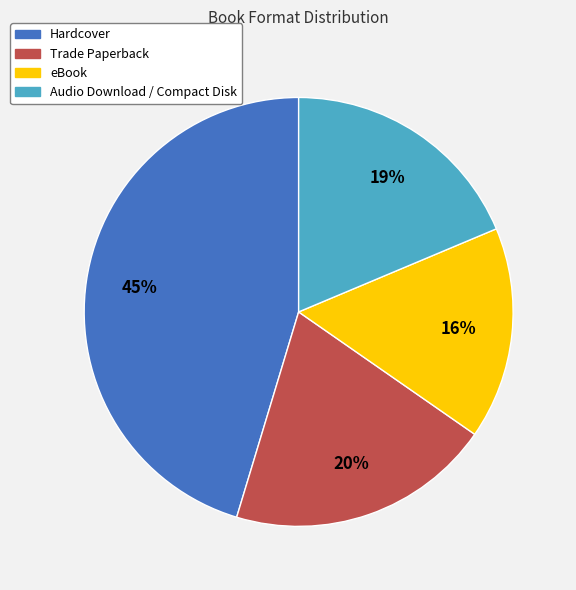

How many segments does this pie chart have?

4